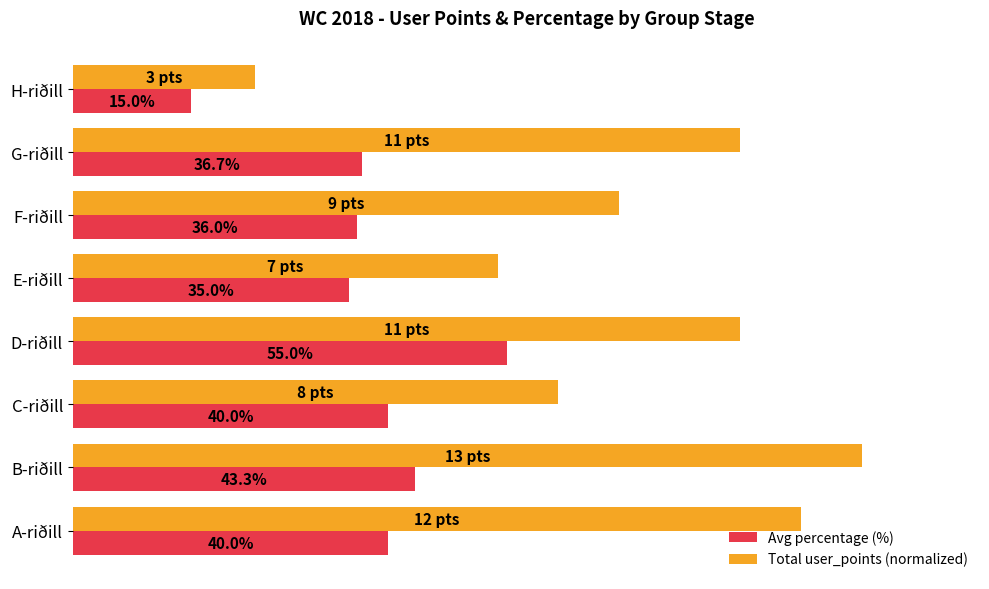

Between A-riðill and H-riðill, which series saw the biggest shift?

Total user_points (normalized)